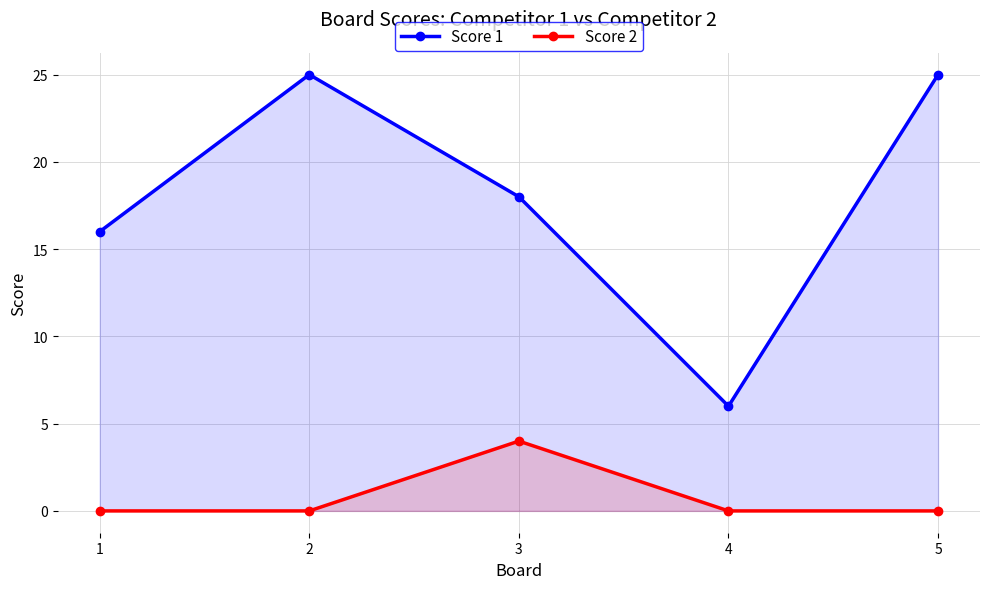

Does the chart have visible grid lines?

Yes